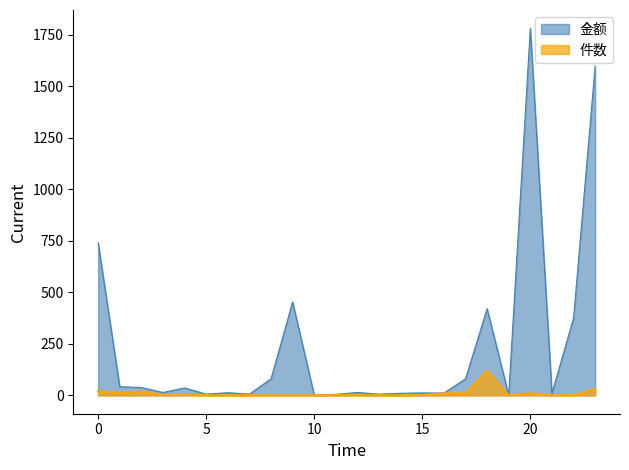

Which series has the largest total across all categories?

金额